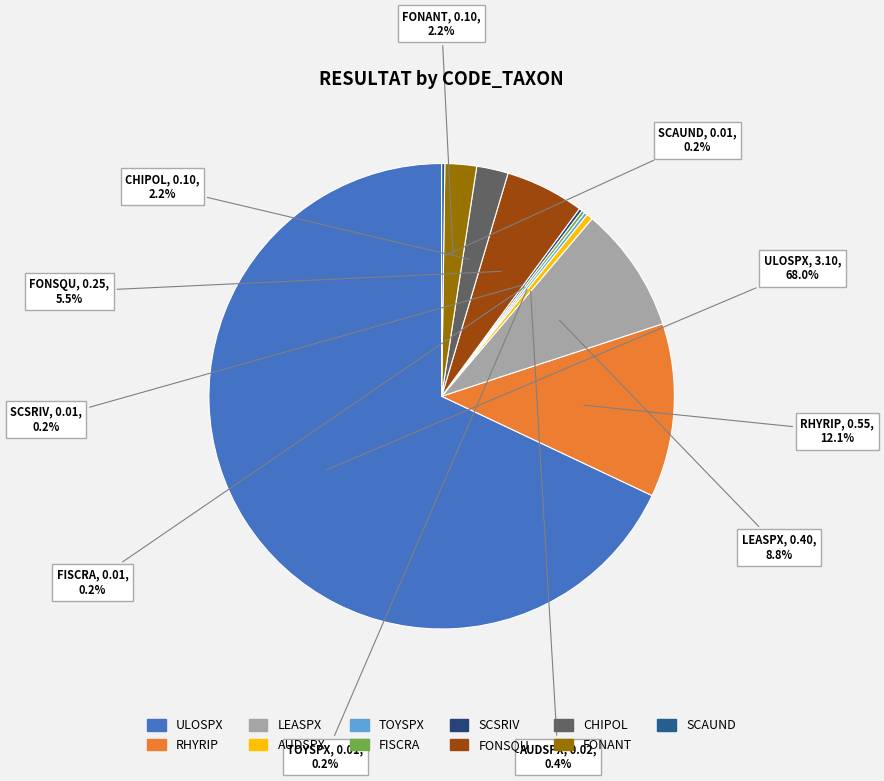

What portion of the pie excludes RHYRIP?

87.9%